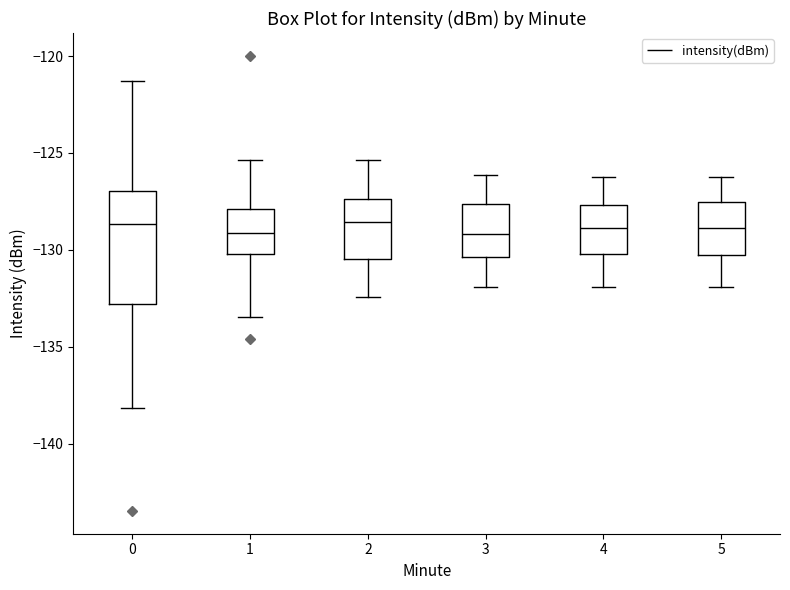

Reading left to right, transcribe this box plot: for each box, give where its median line is, the range the box spans, and where its two whiskers end, as read against the y-axis. The values are not printed on the chart, so give them approximately, as read against the axis.

0: median -128.5, box -133.0 to -127.0, whiskers -138.0 to -121.5
1: median -129.0, box -130.0 to -128.0, whiskers -133.5 to -125.5
2: median -128.5, box -130.5 to -127.5, whiskers -132.5 to -125.5
3: median -129.0, box -130.5 to -127.5, whiskers -132.0 to -126.0
4: median -129.0, box -130.0 to -127.5, whiskers -132.0 to -126.0
5: median -129.0, box -130.5 to -127.5, whiskers -132.0 to -126.0